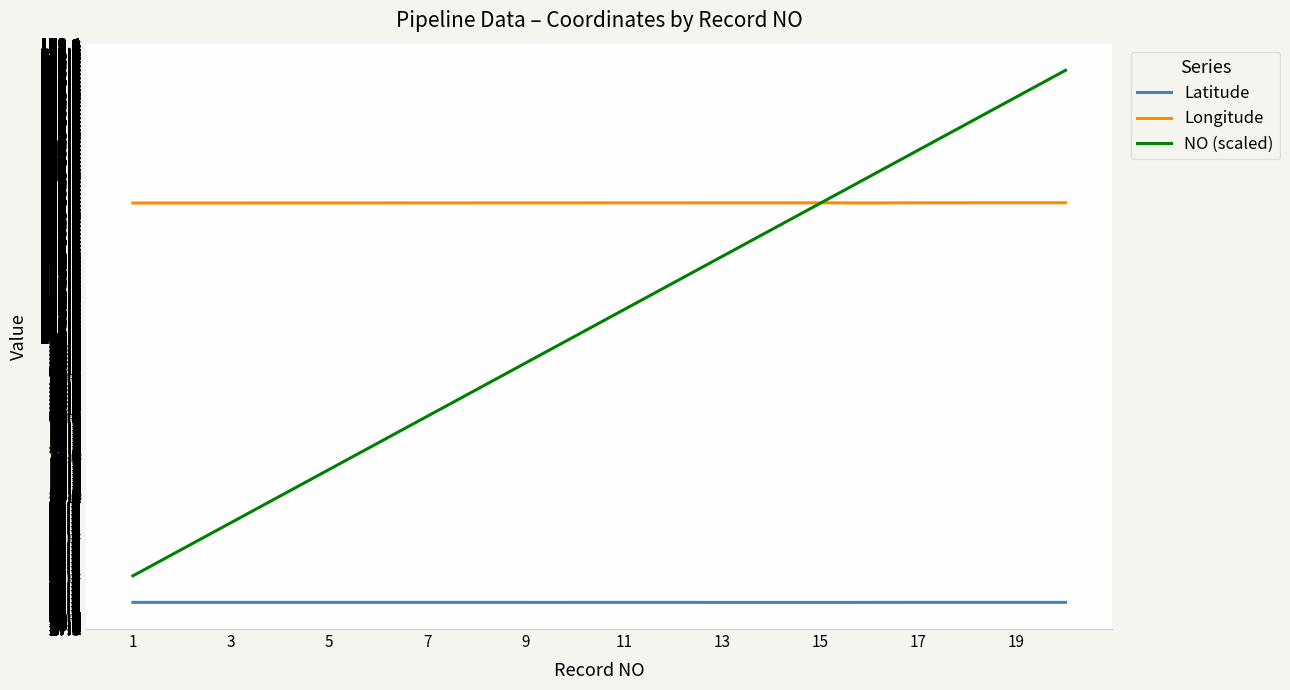

Which series has the widest spread of values?

NO (scaled)